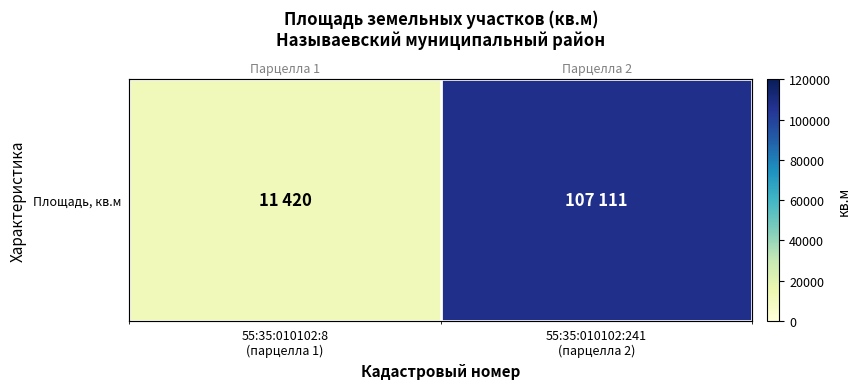

Rank the categories by value from lowest to highest.

55:35:010102:8
(парцелла 1), 55:35:010102:241
(парцелла 2)